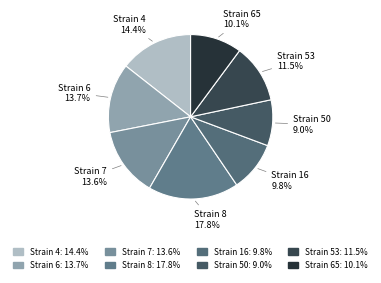

Which has a higher value, Strain 53 or Strain 16?

Strain 53